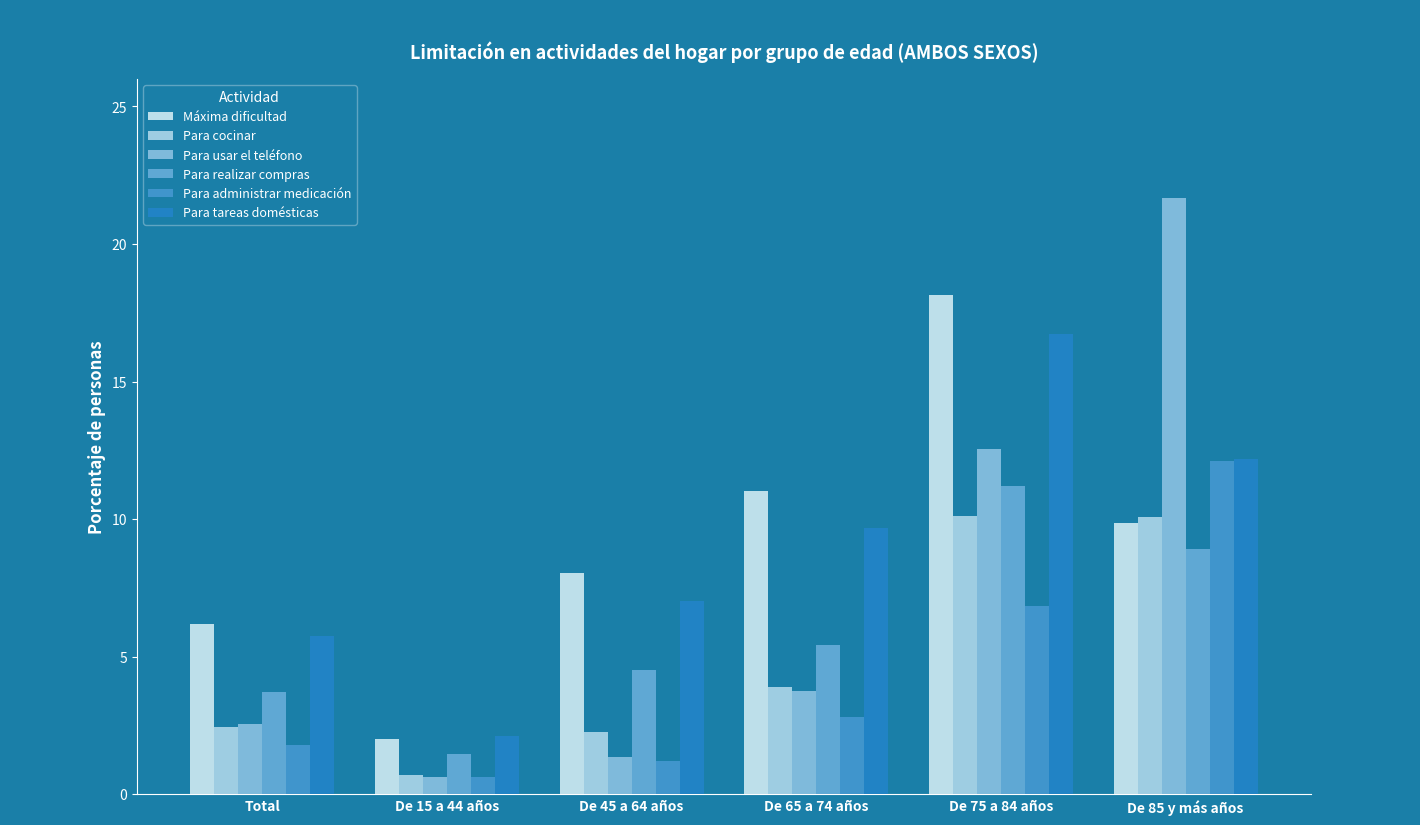

Which series has the largest total across all categories?

Máxima dificultad